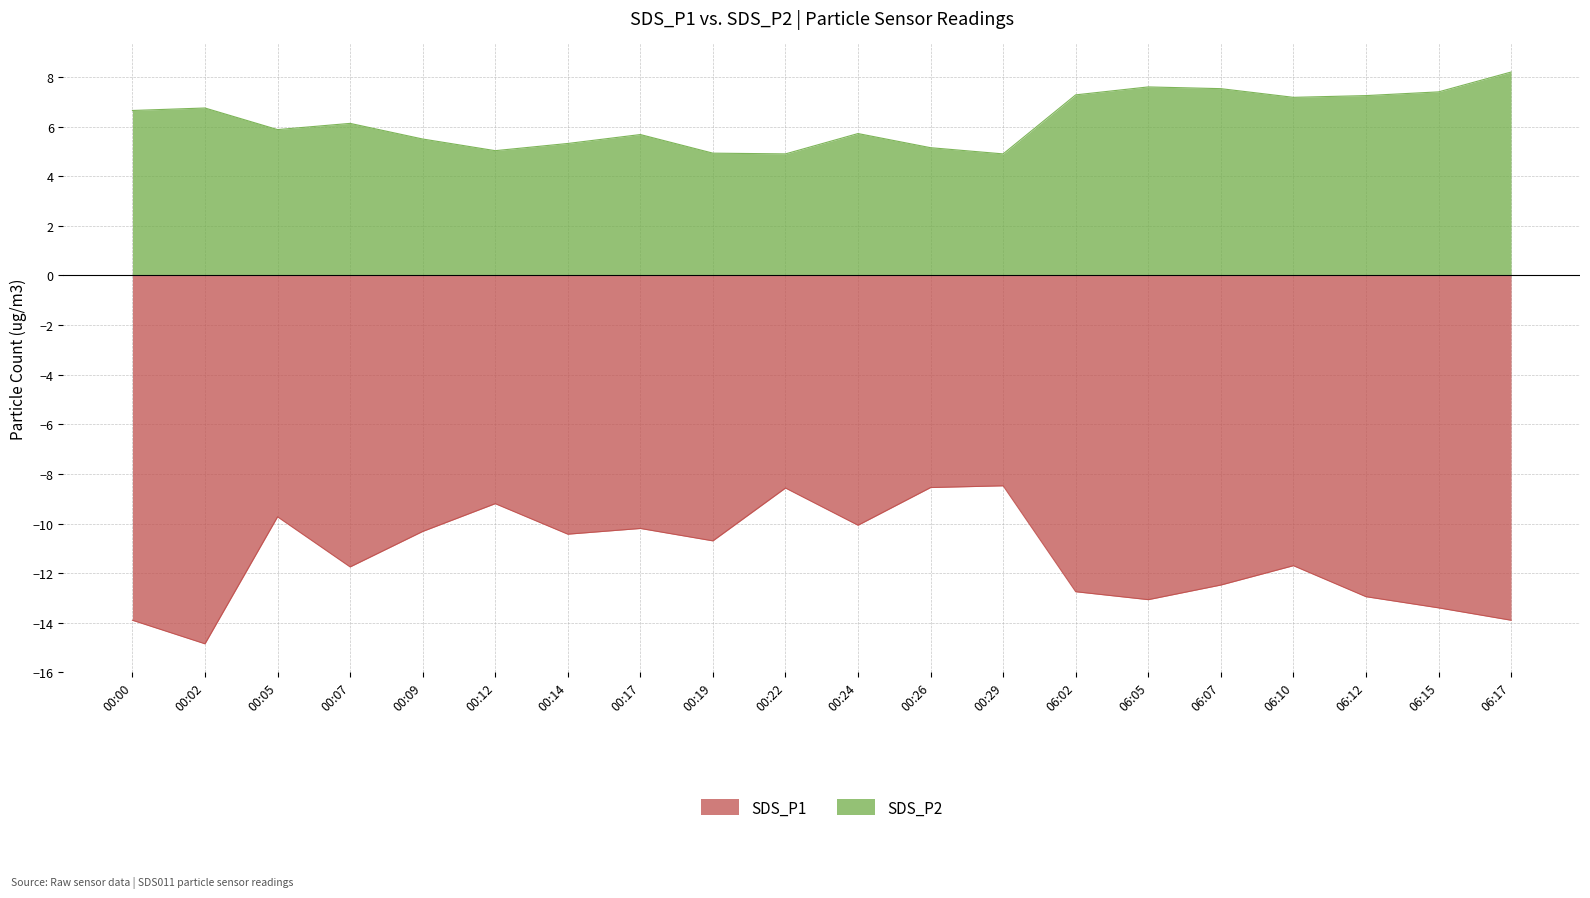

What is the difference between the highest and lowest values at 00:00?

20.6